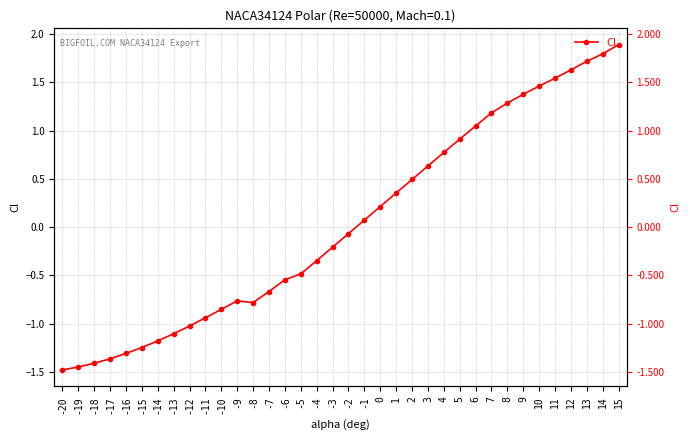

What is the sum of the values at -6 and 8?

0.7